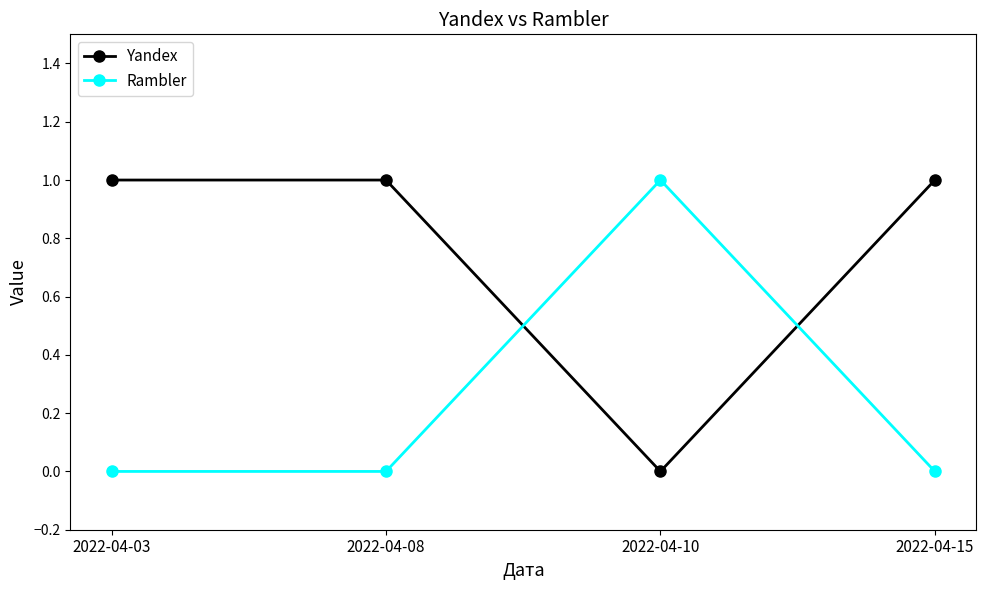

What are all the series names shown in the legend?

Yandex, Rambler